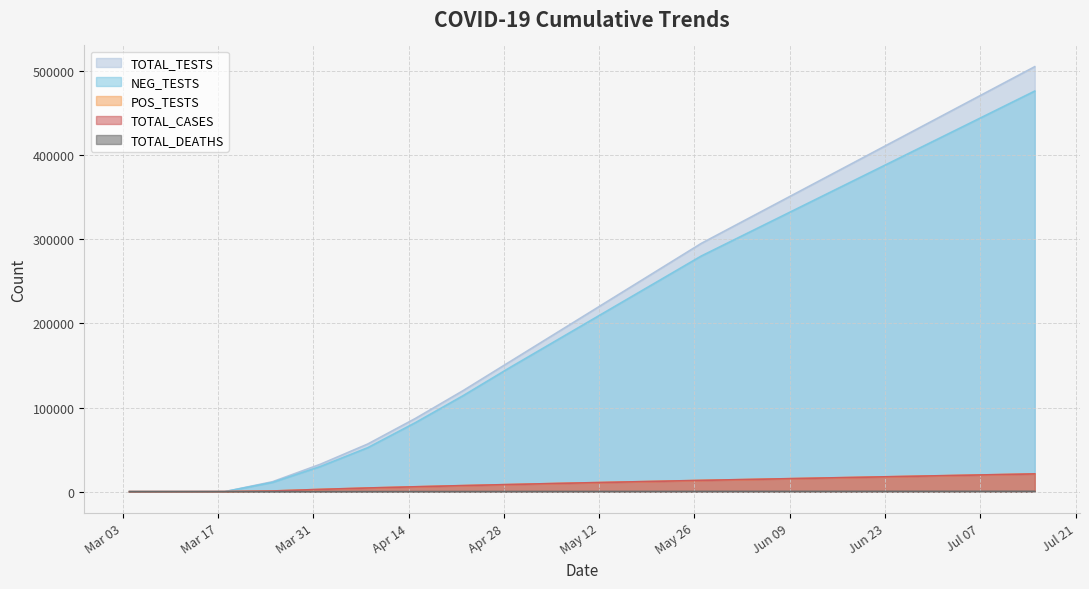

Where does the TOTAL_CASES series first go above 11000?

2020-05-20